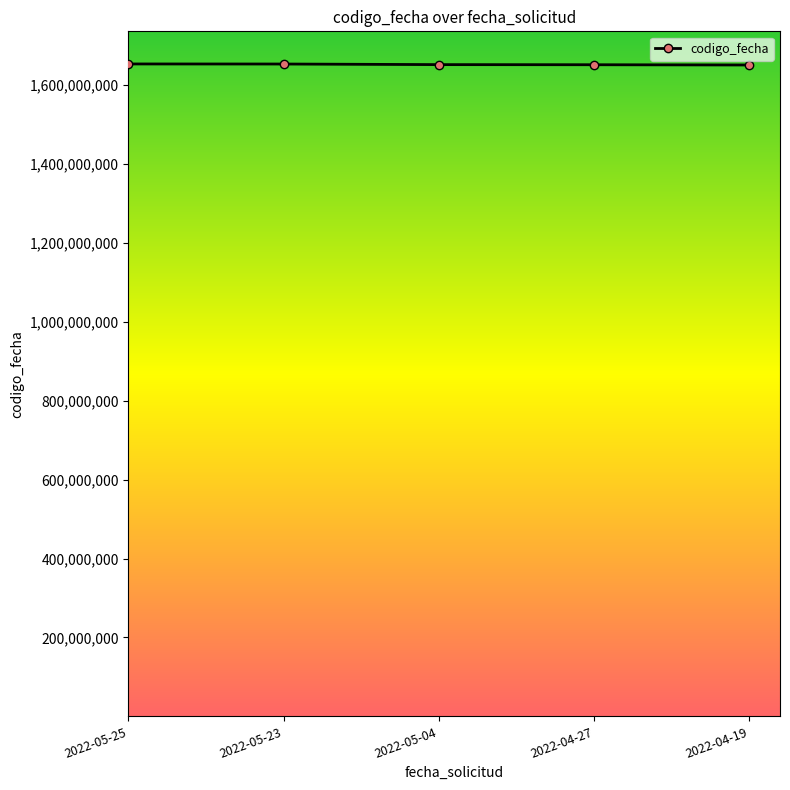

What is the difference between the values at 2022-04-19 and 2022-04-27?

672688